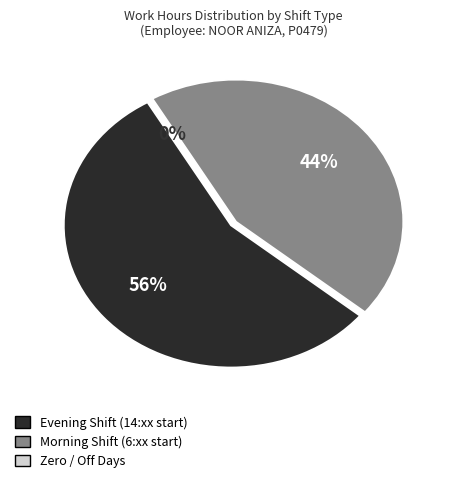

Is it true that Day 9 is 15% of the pie?

False